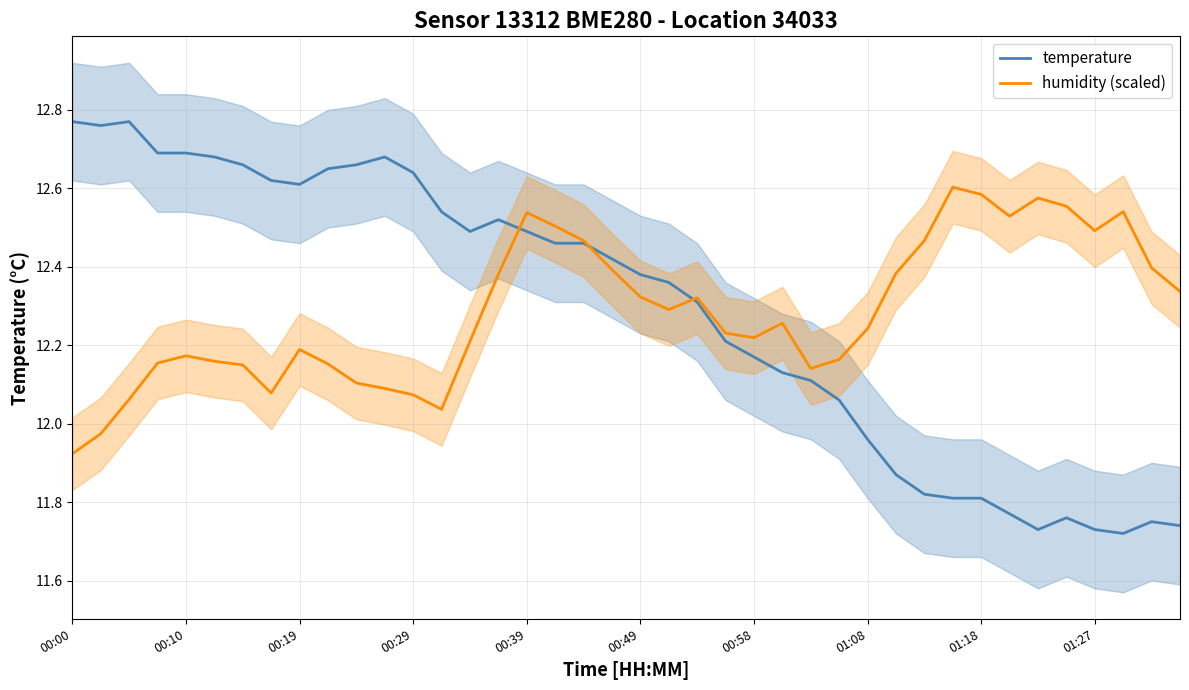

Does the chart have visible grid lines?

Yes